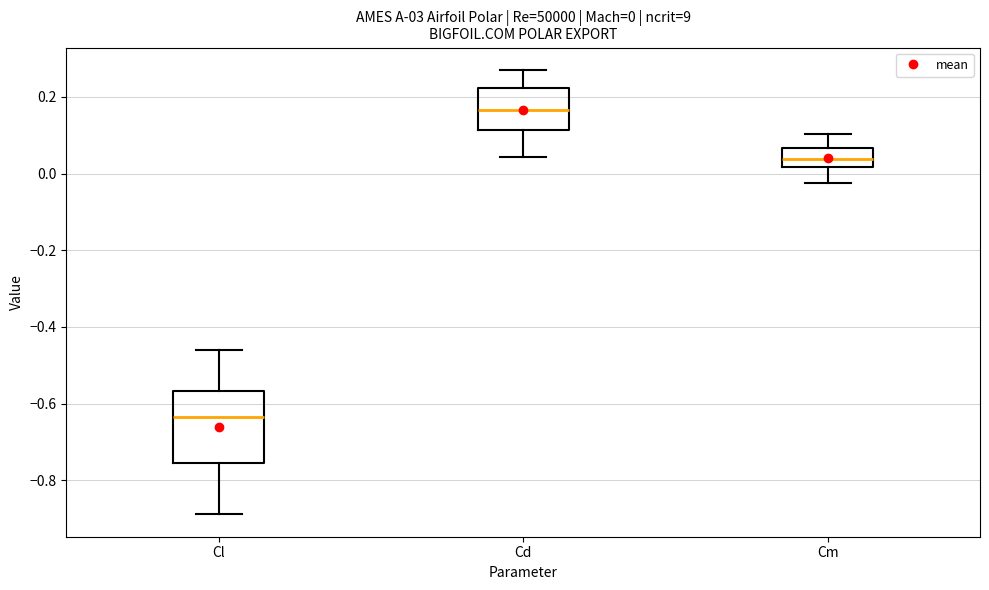

Comparing the boxes themselves (not the whiskers), which one is the tallest?

Cl